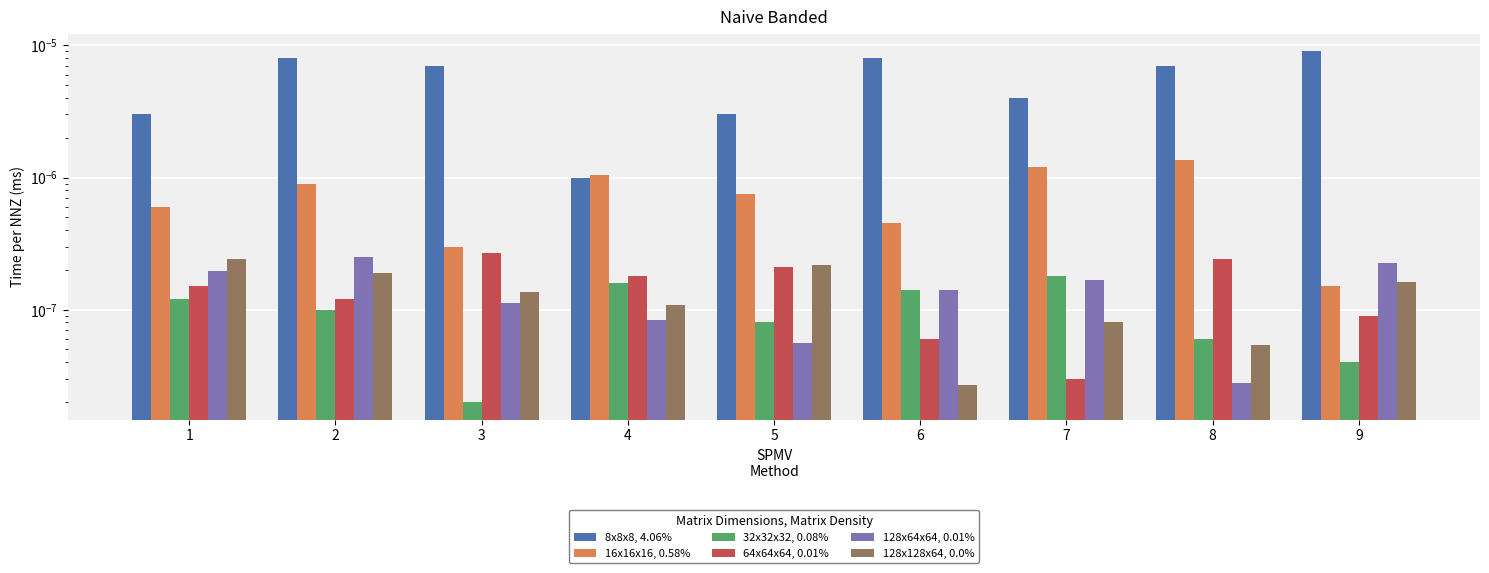

List the series in order of their peak value, highest first.

8x8x8, 4.06%, 16x16x16, 0.58%, 64x64x64, 0.01%, 128x64x64, 0.01%, 128x128x64, 0.0%, 32x32x32, 0.08%